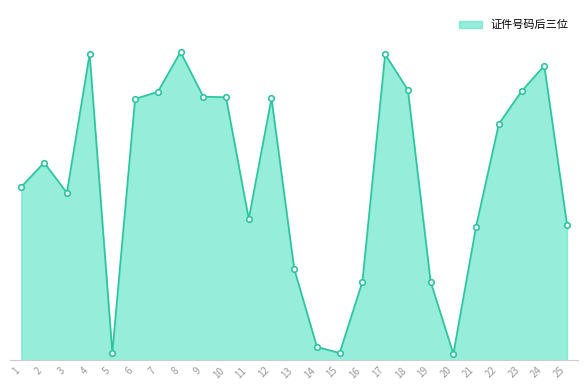

Is this an area chart (filled region under the line)?

Yes